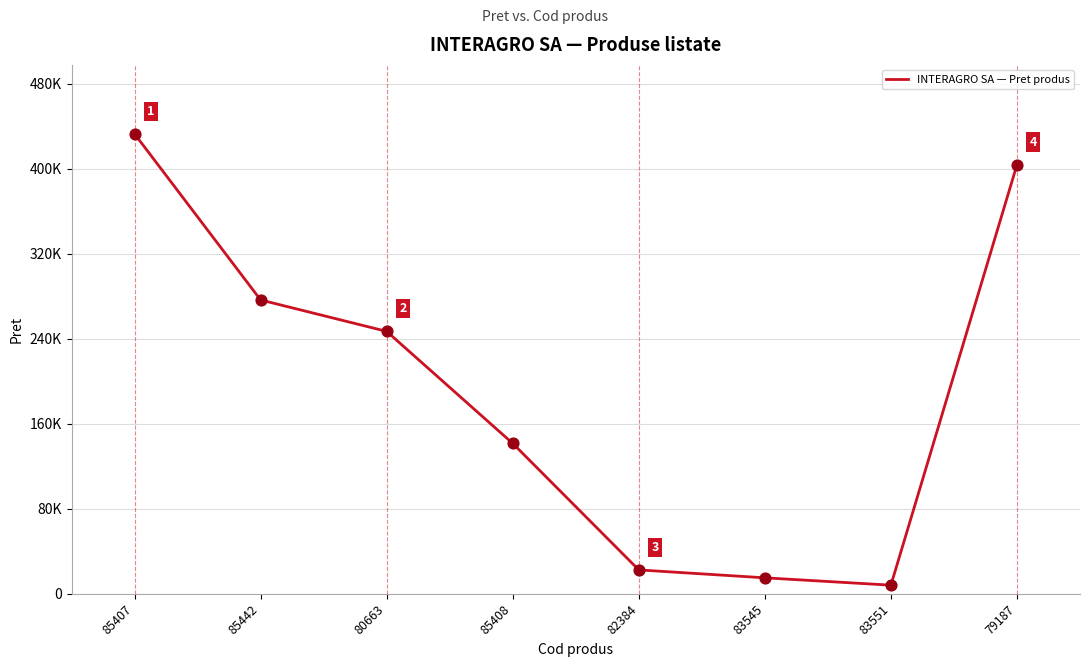

What is the change in value from 80663 to 83545?

-231828